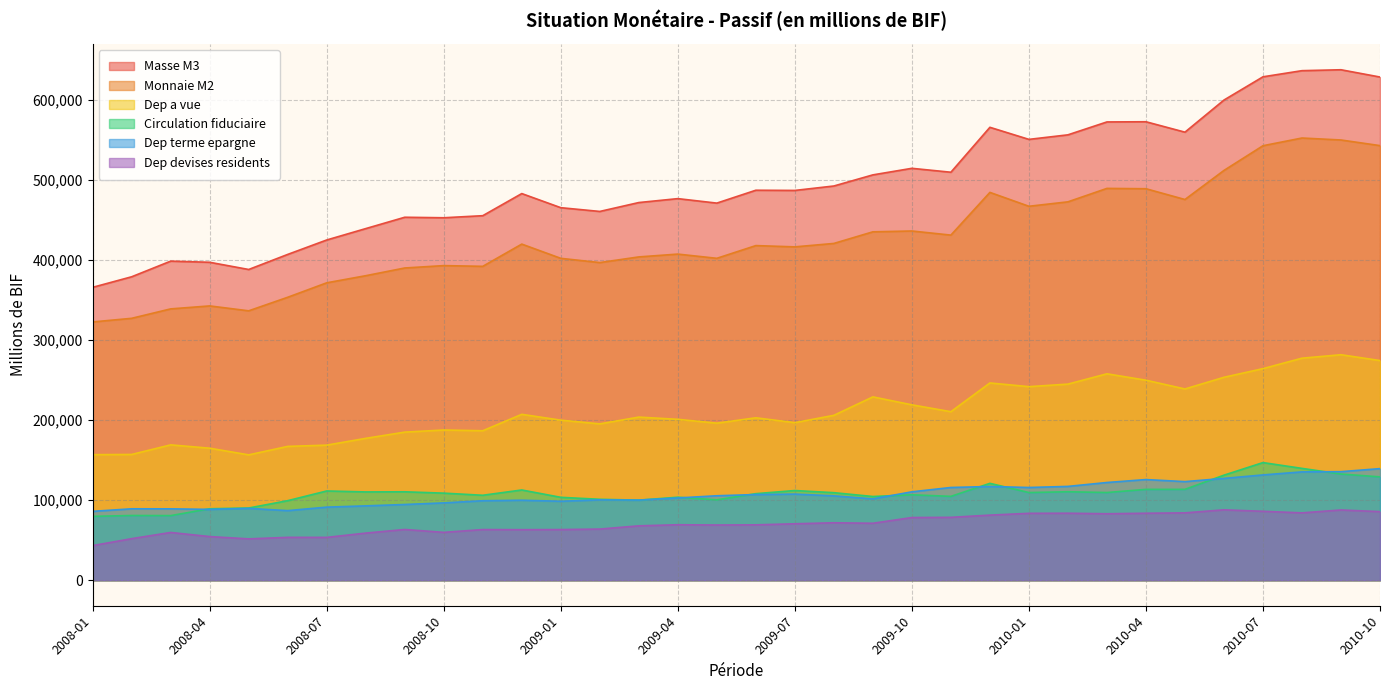

Reading left to right, list all the values displayed in this chart.

Circulation fiduciaire: 2008-01=79693.1	2008-02=80787.5	2008-03=80644.8	2008-04=89175.3	2008-05=90132.3	2008-06=99272.3	2008-07=111390.0	2008-08=110194.6	2008-09=110356.3	2008-10=108675.9	2008-11=106026.9	2008-12=112623.7	2009-01=103461.7	2009-02=100998.9	2009-03=99941.4	2009-04=103584.9	2009-05=100328.1	2009-06=108019.4	2009-07=111946.4	2009-08=109260.5	2009-09=104480.8	2009-10=106629.7	2009-11=104663.3	2009-12=120915.7	2010-01=109410.5	2010-02=110419.9	2010-03=109456.8	2010-04=113374.9	2010-05=113413.5	2010-06=131110.6	2010-07=146816.7	2010-08=139581.7	2010-09=132533.9	2010-10=128990.4
Dep devises residents: 2008-01=43197.2	2008-02=51858.6	2008-03=59602.6	2008-04=54473.5	2008-05=51599.7	2008-06=53497.9	2008-07=53458.9	2008-08=58804.2	2008-09=63322.6	2008-10=59725.2	2008-11=63216.9	2008-12=63073.7	2009-01=63221.1	2009-02=63836.4	2009-03=67860.6	2009-04=69235.4	2009-05=68900.7	2009-06=69104.3	2009-07=70440.0	2009-08=71700.8	2009-09=71084.0	2009-10=78231.0	2009-11=78481.7	2009-12=81245.4	2010-01=83494.9	2010-02=83629.4	2010-03=82958.0	2010-04=83599.5	2010-05=84057.5	2010-06=87855.8	2010-07=86018.4	2010-08=84066.8	2010-09=87672.0	2010-10=85605.5
Masse M3: 2008-01=365559.8	2008-02=378747.7	2008-03=398263.2	2008-04=396837.4	2008-05=387845.1	2008-06=406650.7	2008-07=424665.5	2008-08=438876.2	2008-09=453036.4	2008-10=452404.5	2008-11=454987.0	2008-12=482598.3	2009-01=464981.6	2009-02=460292.6	2009-03=471393.9	2009-04=476285.8	2009-05=470690.0	2009-06=486761.1	2009-07=486512.2	2009-08=492047.6	2009-09=505926.3	2009-10=514112.9	2009-11=509232.3	2009-12=565309.9	2010-01=550236.5	2010-02=555905.1	2010-03=572007.6	2010-04=572238.1	2010-05=559245.8	2010-06=599322.1	2010-07=628333.3	2010-08=635999.2	2010-09=637143.3	2010-10=628055.3
Dep a vue: 2008-01=156706.0	2008-02=156964.8	2008-03=168932.3	2008-04=164775.5	2008-05=156462.8	2008-06=167031.9	2008-07=168605.4	2008-08=177071.5	2008-09=184837.6	2008-10=187490.0	2008-11=186562.3	2008-12=207061.9	2009-01=199773.8	2009-02=195147.6	2009-03=203598.3	2009-04=200820.9	2009-05=196045.0	2009-06=202721.8	2009-07=196651.4	2009-08=205794.4	2009-09=228836.6	2009-10=218915.5	2009-11=210340.2	2009-12=246210.9	2010-01=241597.6	2010-02=244767.6	2010-03=257628.8	2010-04=249651.3	2010-05=238708.5	2010-06=253277.9	2010-07=264083.2	2010-08=277134.8	2010-09=281440.7	2010-10=274175.3
Monnaie M2: 2008-01=322362.6	2008-02=326889.1	2008-03=338660.6	2008-04=342363.9	2008-05=336245.4	2008-06=353152.8	2008-07=371206.6	2008-08=380072.0	2008-09=389713.8	2008-10=392679.3	2008-11=391770.1	2008-12=419524.6	2009-01=401760.5	2009-02=396456.2	2009-03=403533.3	2009-04=407050.4	2009-05=401789.3	2009-06=417656.8	2009-07=416072.2	2009-08=420346.8	2009-09=434842.3	2009-10=435881.9	2009-11=430750.6	2009-12=484064.5	2010-01=466741.6	2010-02=472275.7	2010-03=489049.6	2010-04=488638.6	2010-05=475188.3	2010-06=511466.3	2010-07=542314.9	2010-08=551932.4	2010-09=549471.3	2010-10=542449.8
Dep terme epargne: 2008-01=85963.5	2008-02=89136.8	2008-03=89083.5	2008-04=88413.1	2008-05=89650.3	2008-06=86848.6	2008-07=91211.2	2008-08=92805.9	2008-09=94519.9	2008-10=96513.4	2008-11=99180.9	2008-12=99839.0	2009-01=98525.0	2009-02=100309.7	2009-03=99993.6	2009-04=102644.6	2009-05=105416.2	2009-06=106915.6	2009-07=107474.4	2009-08=105291.9	2009-09=101524.9	2009-10=110336.7	2009-11=115747.1	2009-12=116937.9	2010-01=115733.5	2010-02=117088.2	2010-03=121964.0	2010-04=125612.4	2010-05=123066.3	2010-06=127077.8	2010-07=131415.0	2010-08=135215.9	2010-09=135496.7	2010-10=139284.1